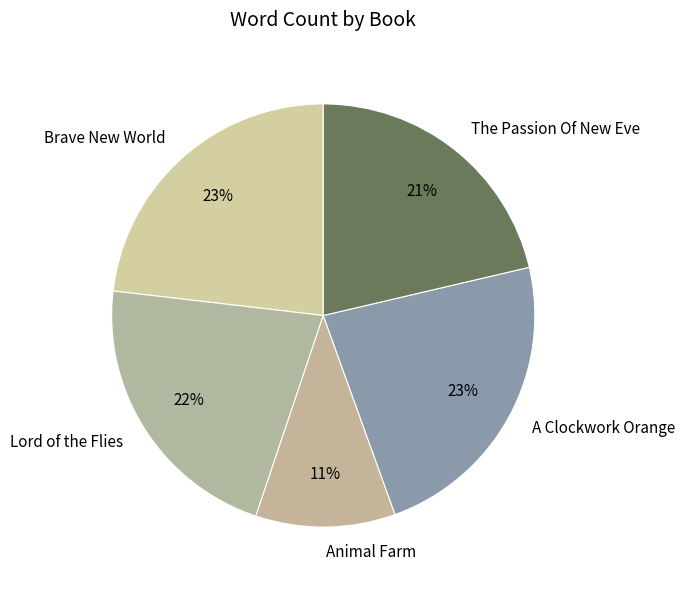

What percentage is the The Passion Of New Eve slice, to the nearest percent?

21%